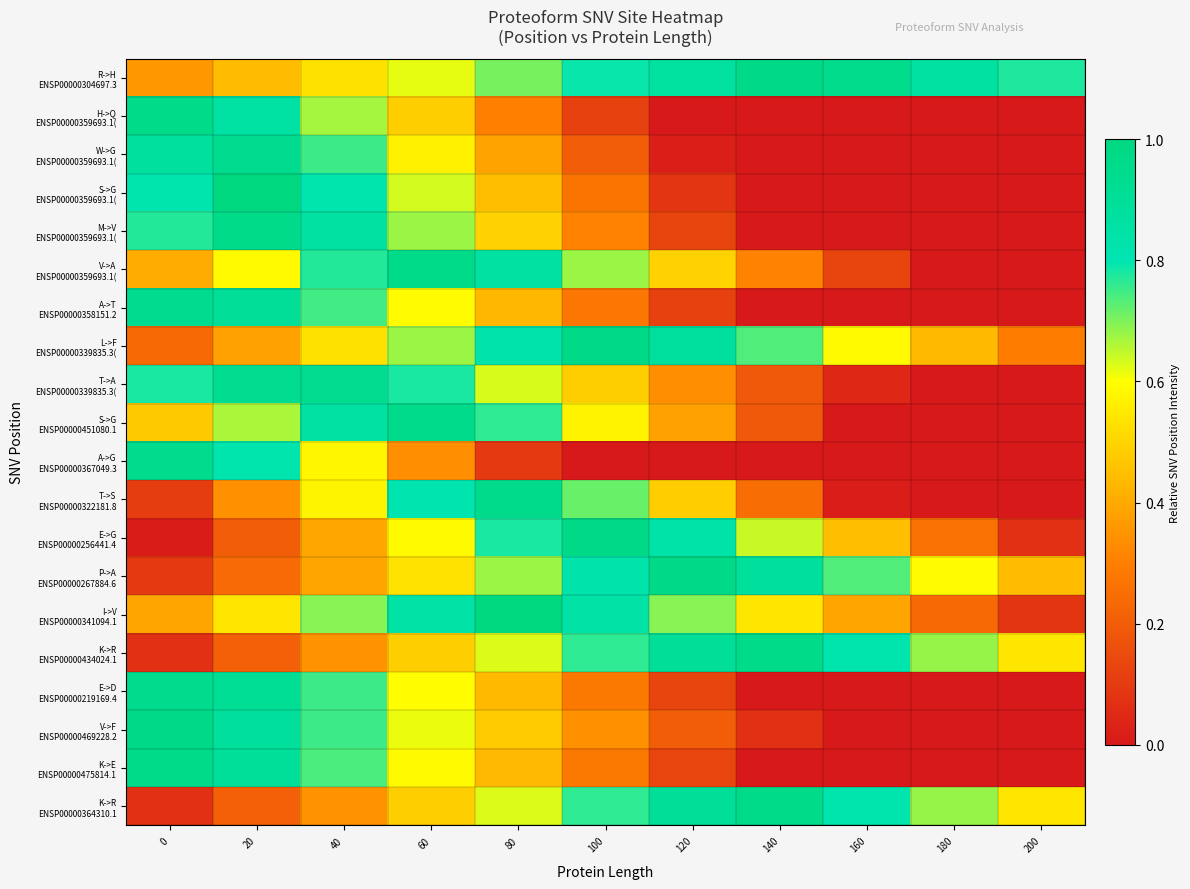

List the series in order of their peak value, lowest first.

T->A ENSP00000339835.3(, W->G ENSP00000359693.1(, A->T ENSP00000358151.2, E->D ENSP00000219169.4, A->G ENSP00000367049.3, S->G ENSP00000451080.1, T->S ENSP00000322181.8, M->V ENSP00000359693.1(, V->A ENSP00000359693.1(, K->E ENSP00000475814.1, K->R ENSP00000434024.1, K->R ENSP00000364310.1, H->Q ENSP00000359693.1(, R->H ENSP00000304697.3, L->F ENSP00000339835.3(, P->A ENSP00000267884.6, E->G ENSP00000256441.4, V->F ENSP00000469228.2, S->G ENSP00000359693.1(, I->V ENSP00000341094.1